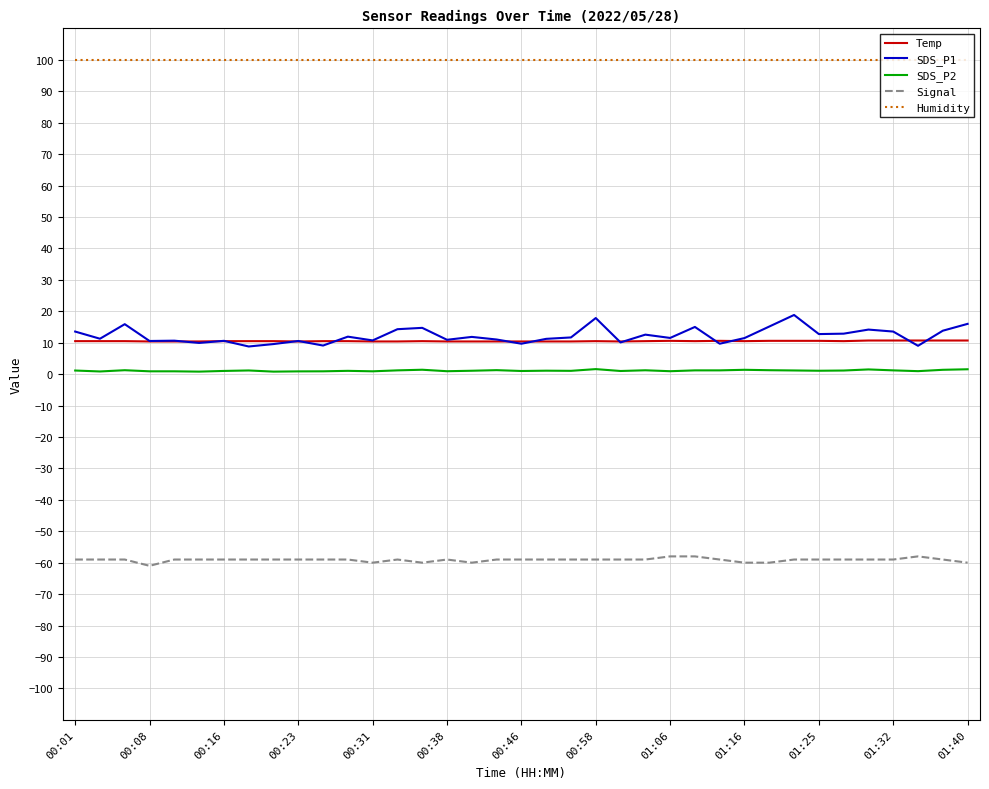

What is the greatest value displayed?

99.9